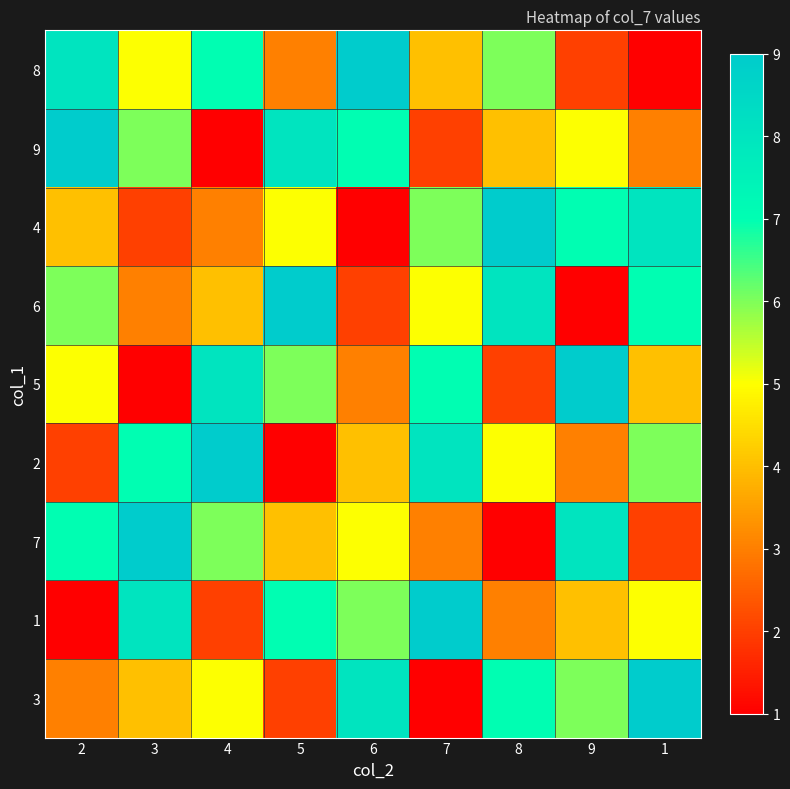

Between 5 and 7, which is larger?

7